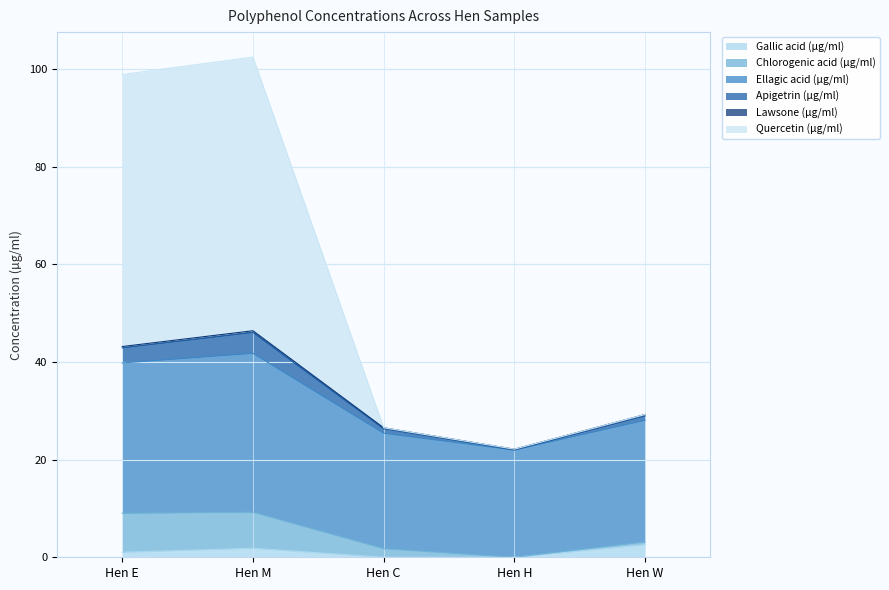

Where is the first local maximum for Apigetrin (µg/ml)?

Hen M